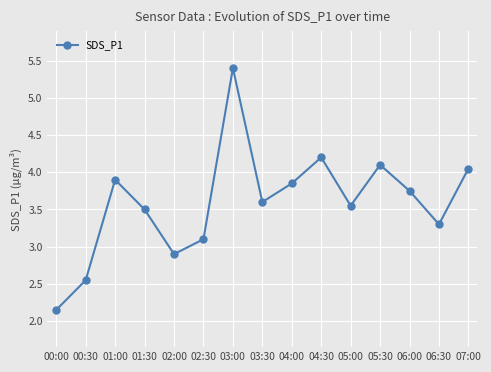

List the labels in order of value, smallest first.

00:00, 00:30, 02:00, 02:30, 06:30, 01:30, 05:00, 03:30, 06:00, 04:00, 01:00, 07:00, 05:30, 04:30, 03:00